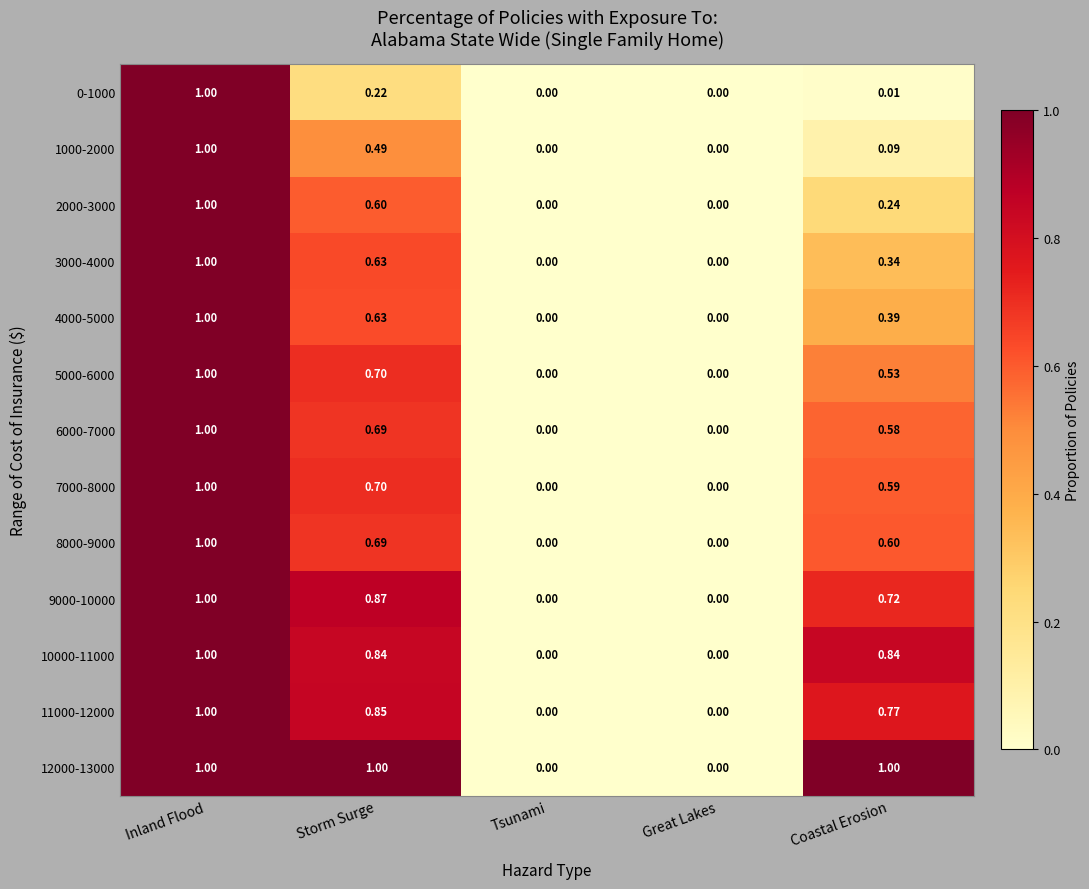

At which category is the sum across all series the highest?

Inland Flood